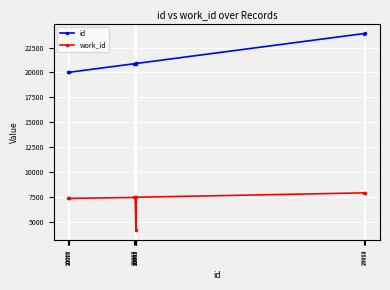

What is the lowest value of the work_id series?

4159